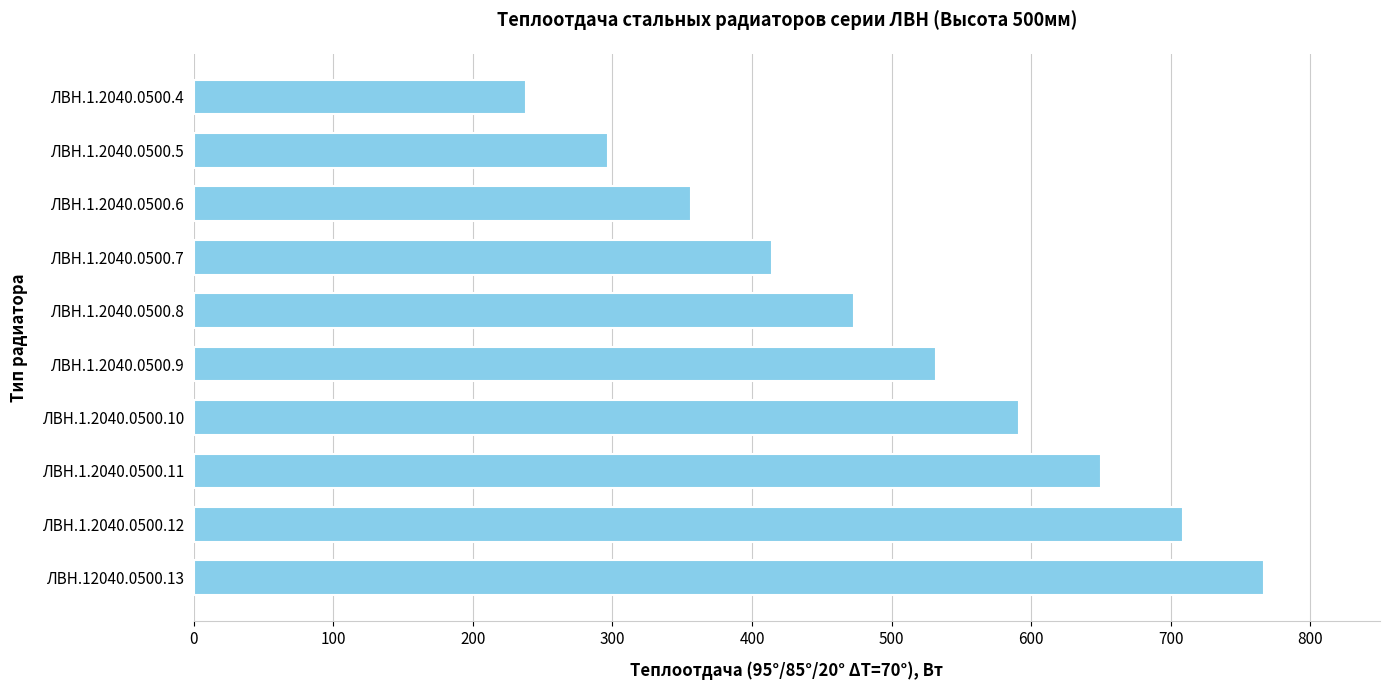

List the labels in order of value, smallest first.

ЛВН.1.2040.0500.4, ЛВН.1.2040.0500.5, ЛВН.1.2040.0500.6, ЛВН.1.2040.0500.7, ЛВН.1.2040.0500.8, ЛВН.1.2040.0500.9, ЛВН.1.2040.0500.10, ЛВН.1.2040.0500.11, ЛВН.1.2040.0500.12, ЛВН.12040.0500.13